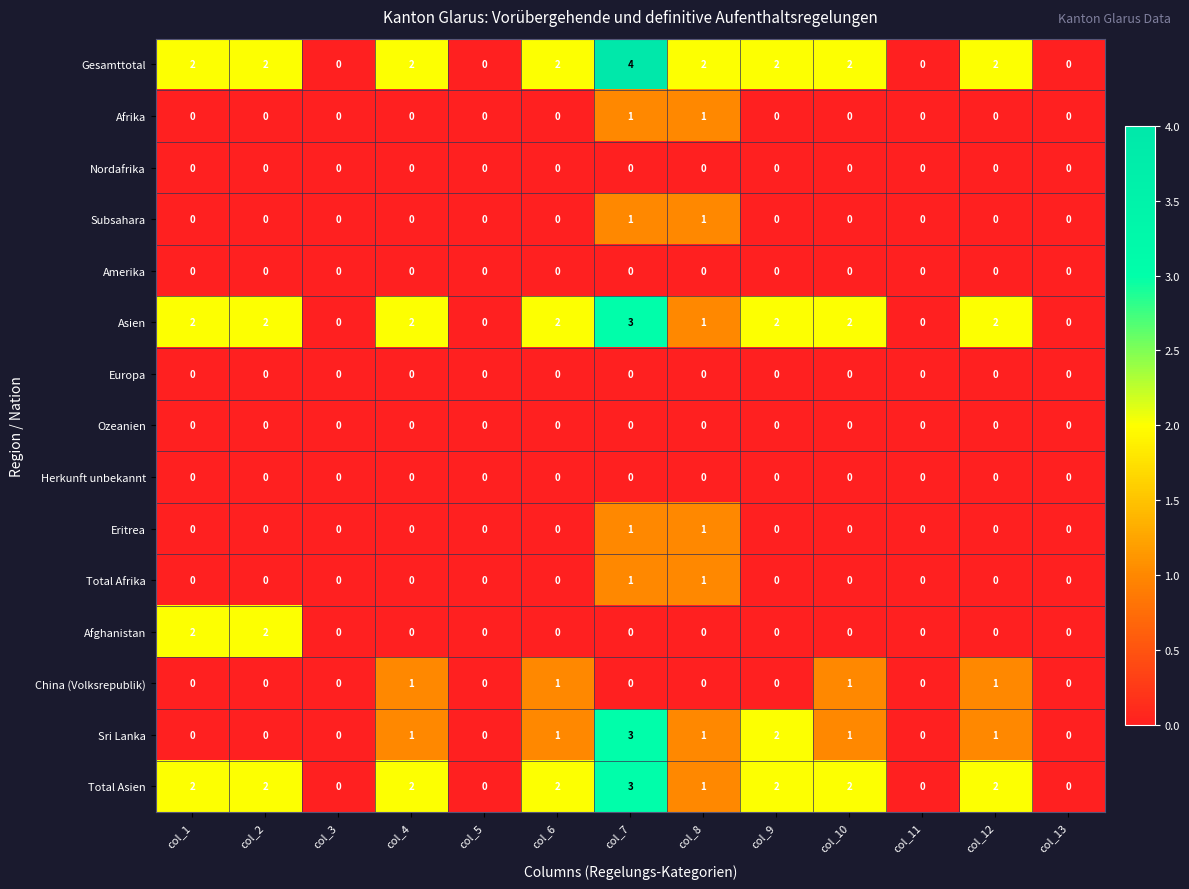

The Total Asien series shows 2 at col_4. True or false?

True